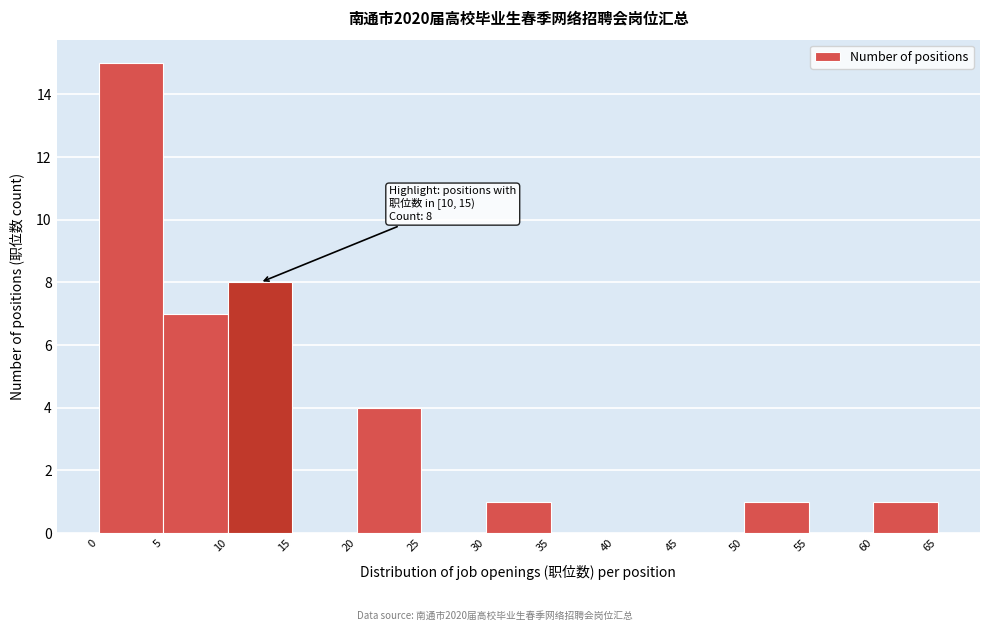

Which range on the x-axis has the tallest bar?

0 to 5